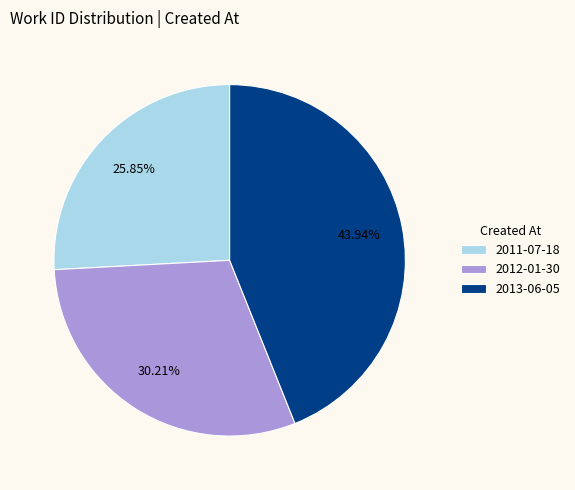

Is it true that 2011-07-18 is 13% of the pie?

False